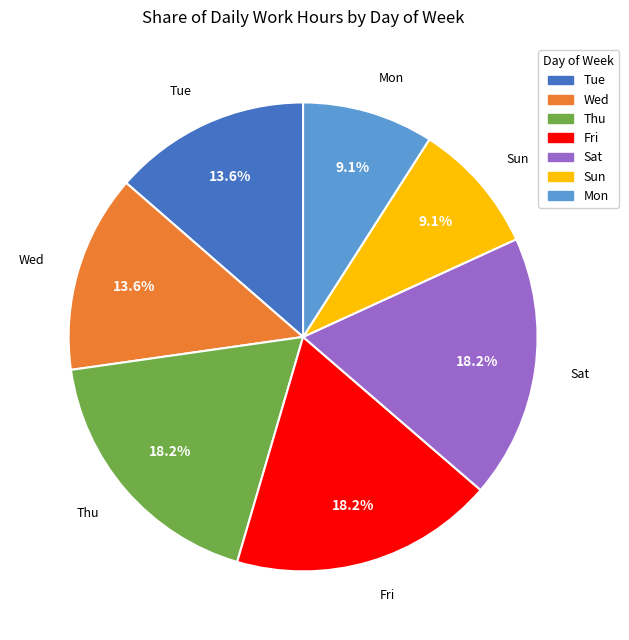

Approximately how many times larger is the value at Tue compared to Thu?

0.7